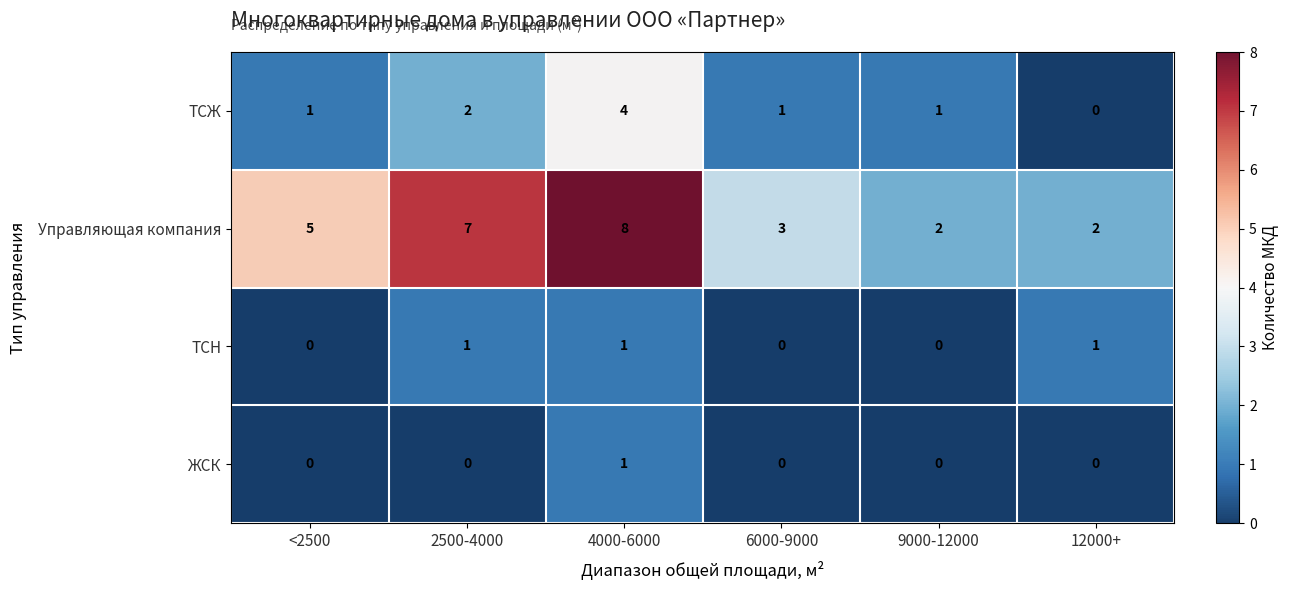

At 2500-4000, list the series in order from smallest to largest.

ЖСК, ТСН, ТСЖ, Управляющая компания